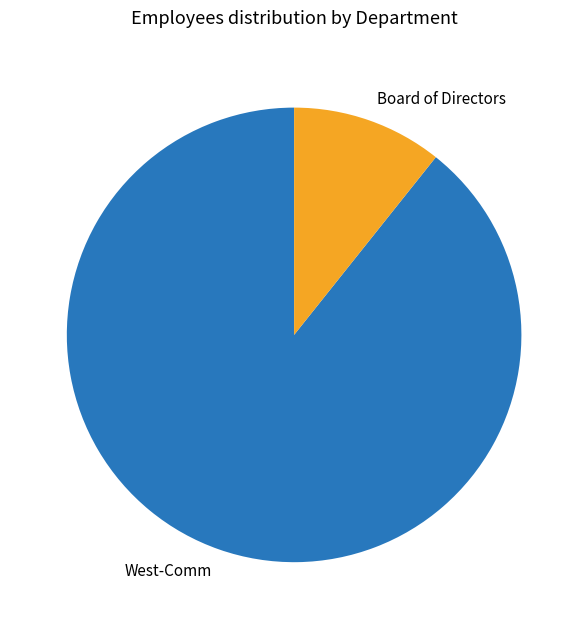

How many slices are in this pie chart?

2